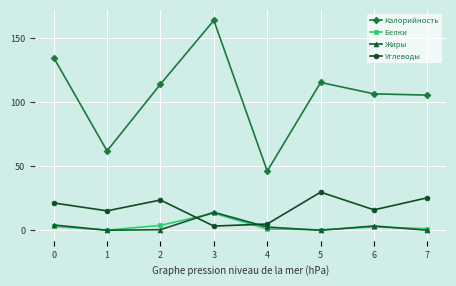

Which label corresponds to the largest value in the chart?

3